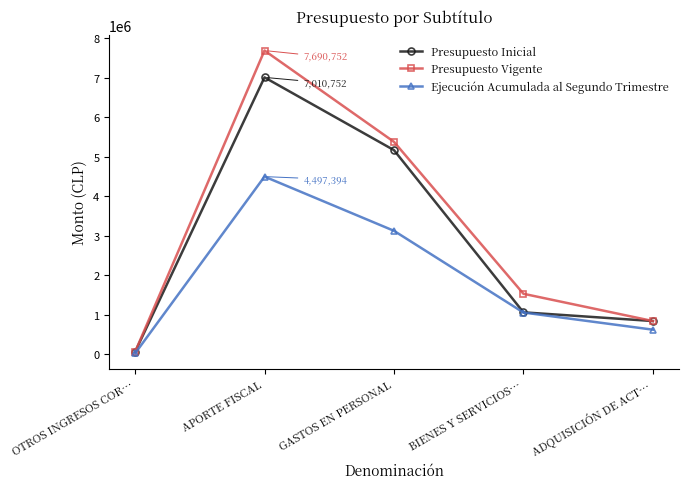

How many lines are shown in the chart?

3